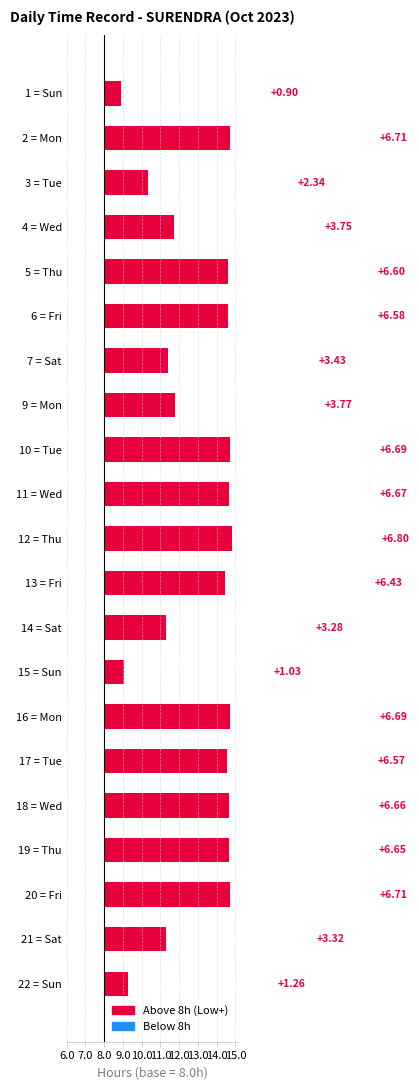

Does the chart contain any negative values?

No